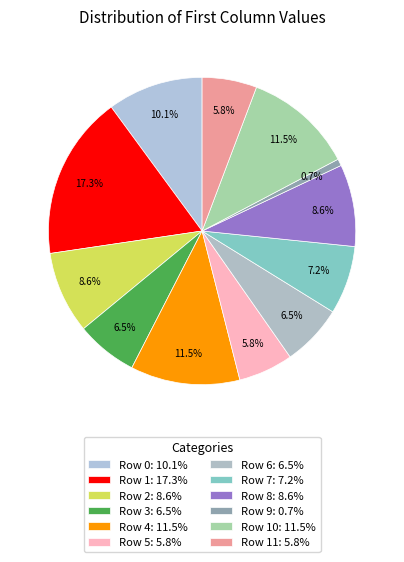

How many slices are in this pie chart?

12